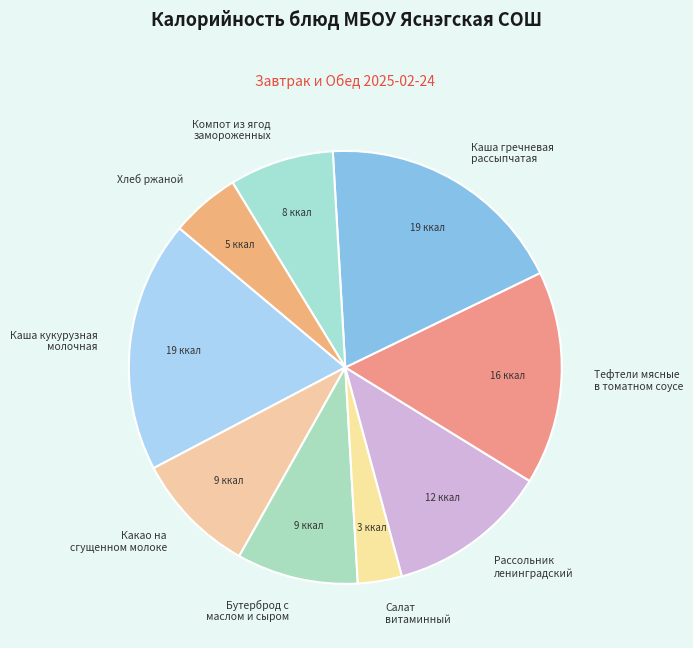

Combined, do Тефтели мясные в томатном соусе and Салат витаминный account for over 50%?

No